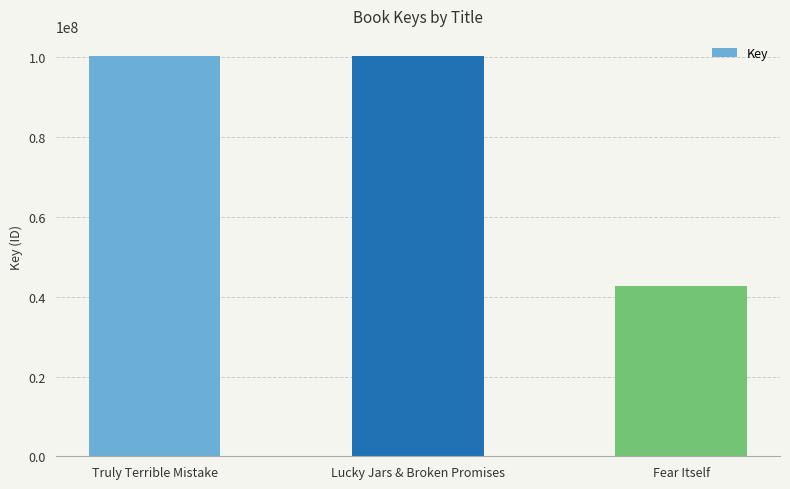

What is the difference between the maximum and minimum values?

57656127